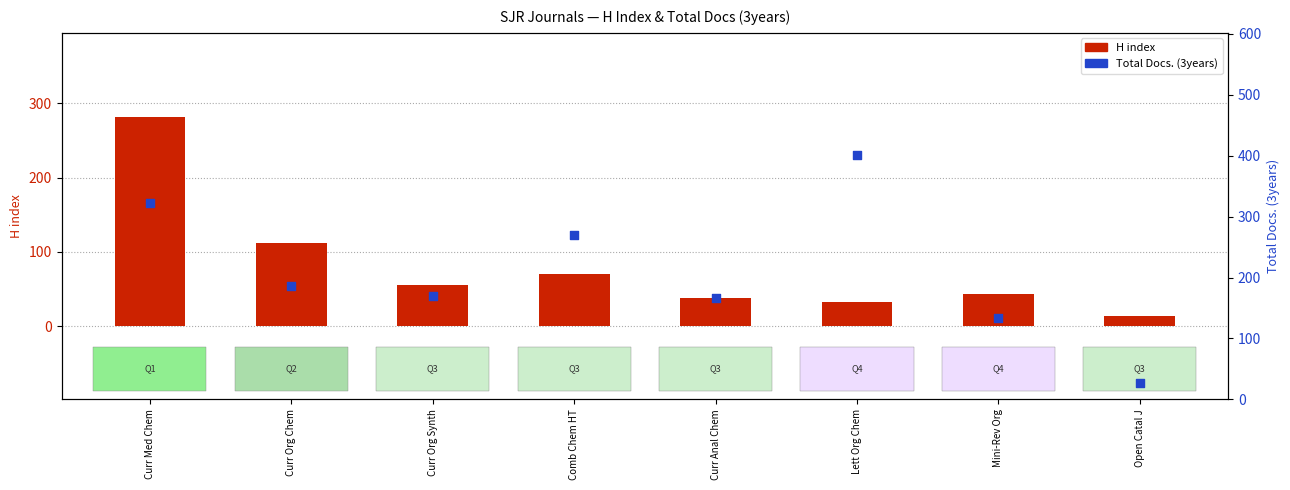

At how many categories does at least one series exceed 284?

2